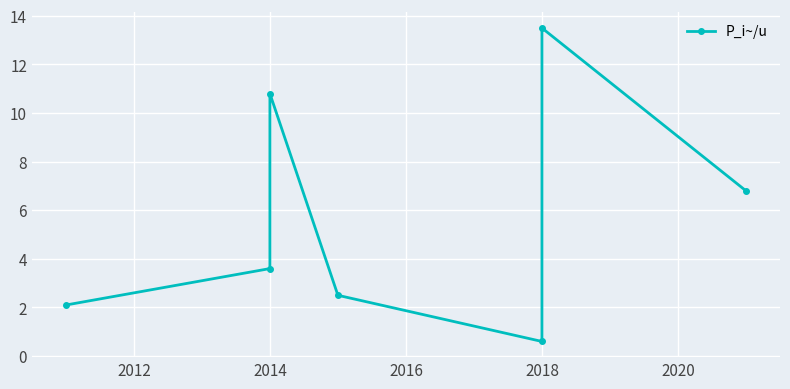

What is the difference between the maximum and second lowest values?

11.4